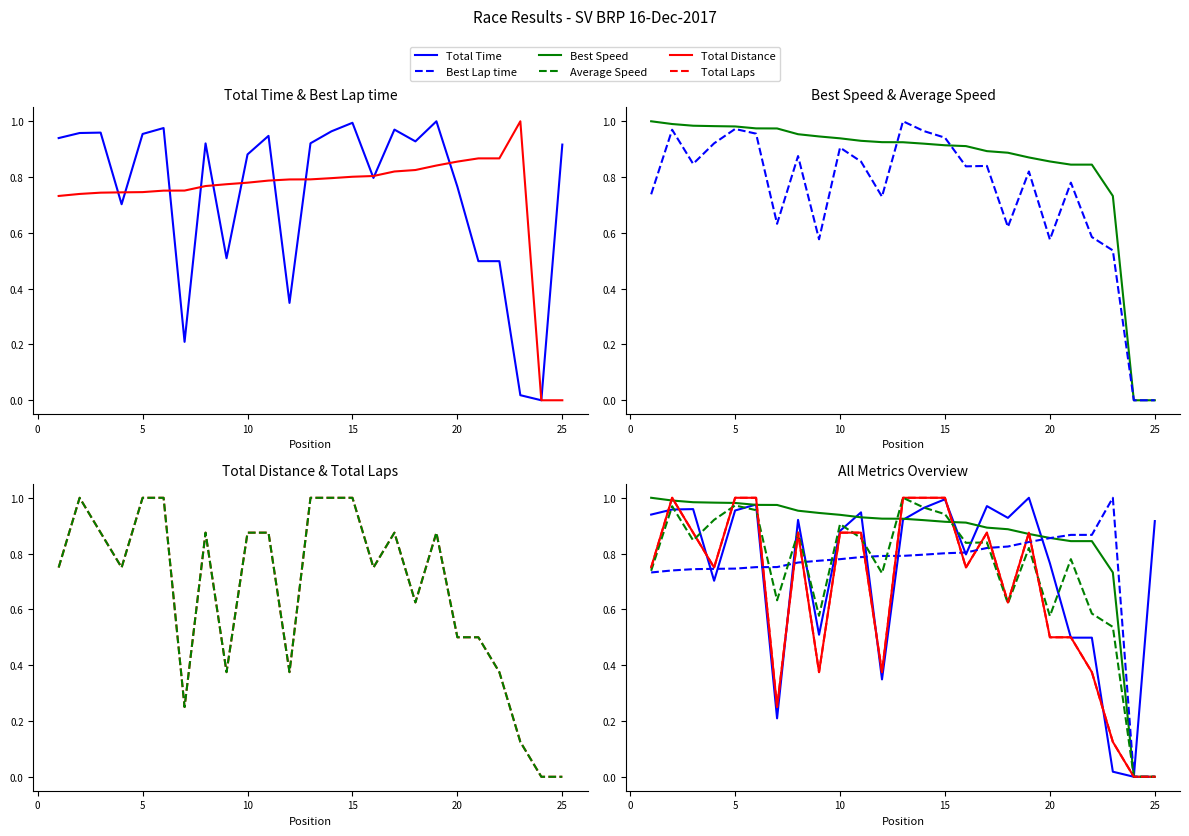

Is this an area chart (filled region under the line)?

No